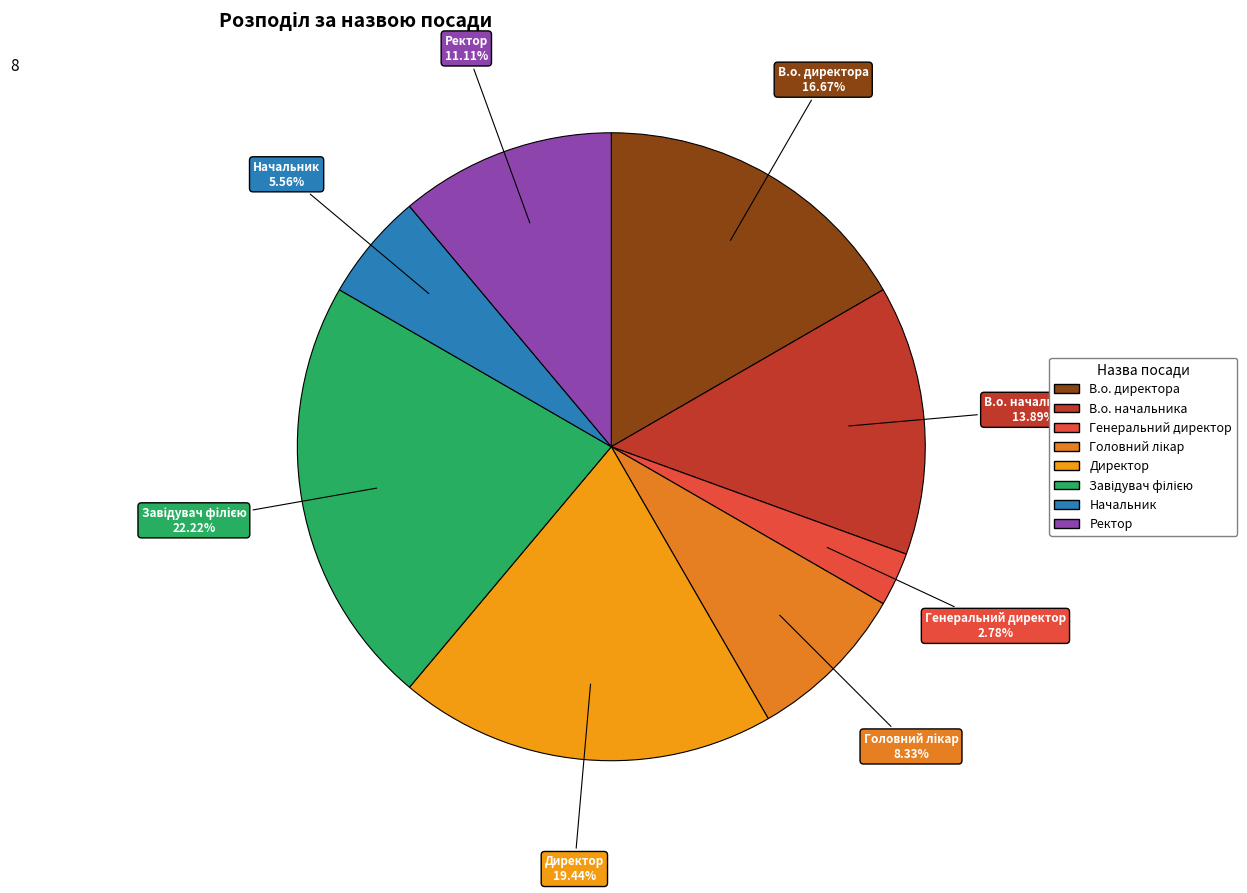

Do Генеральний директор and В.о. директора together represent more than half of the pie?

No